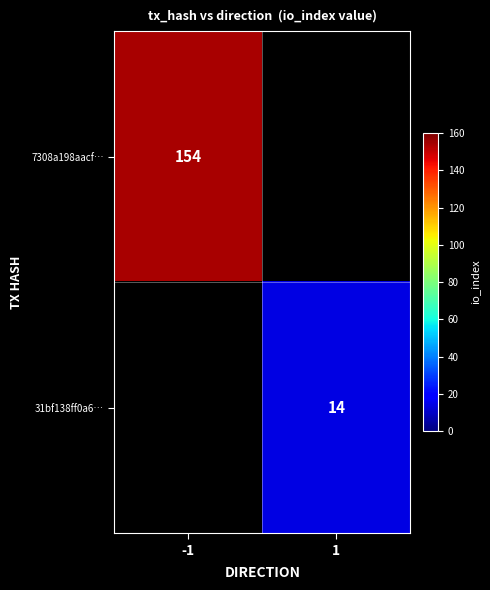

At how many categories does at least one series exceed 93?

1